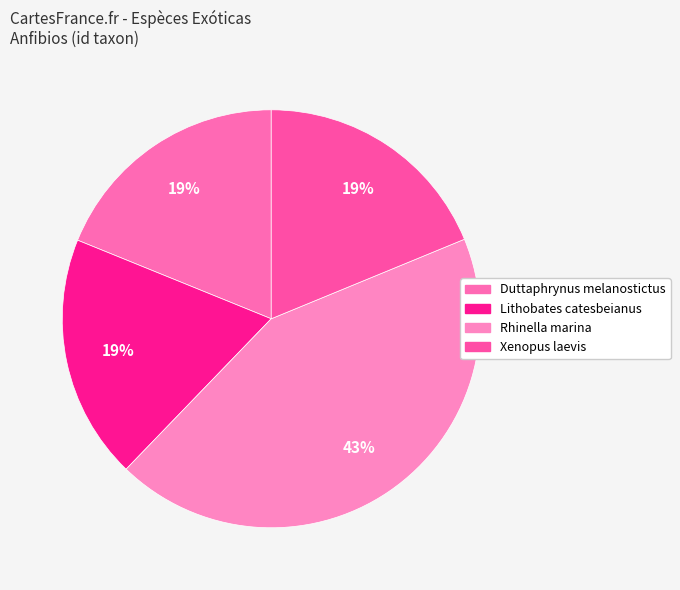

How many segments does this pie chart have?

4